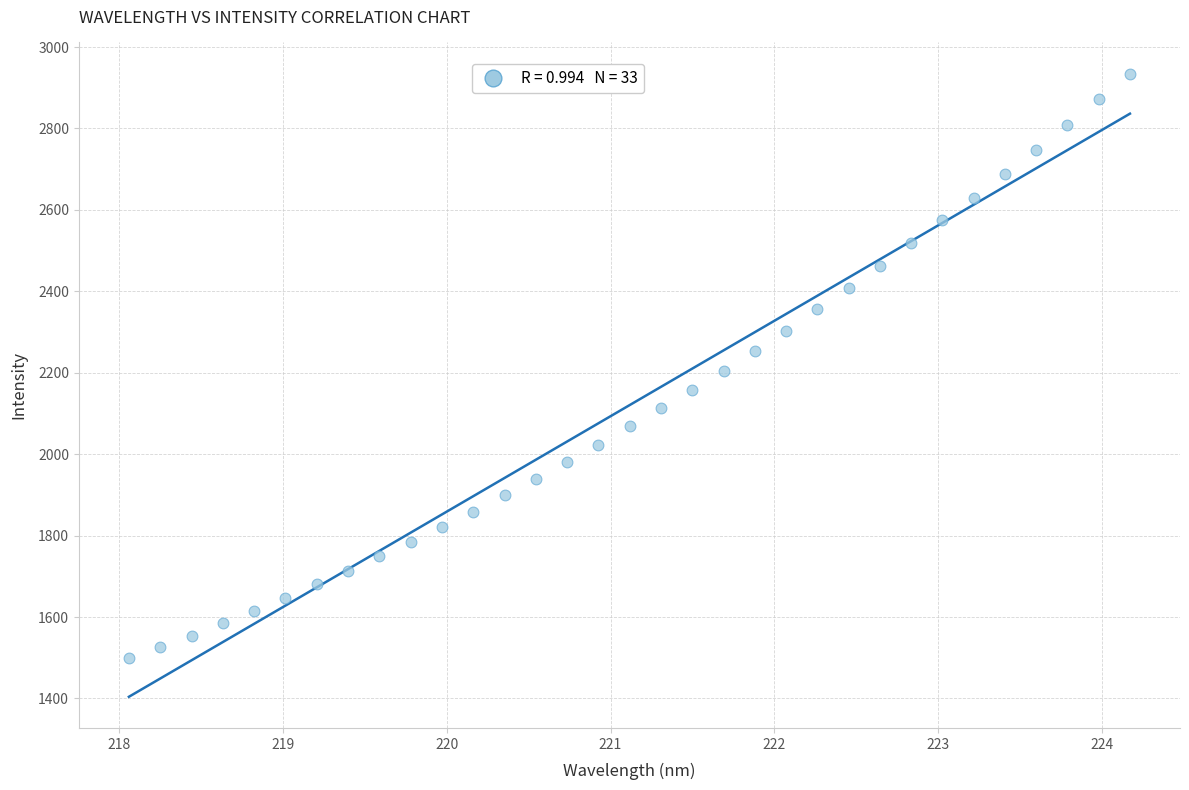

What is the range of X values (max minus min)?

6.1